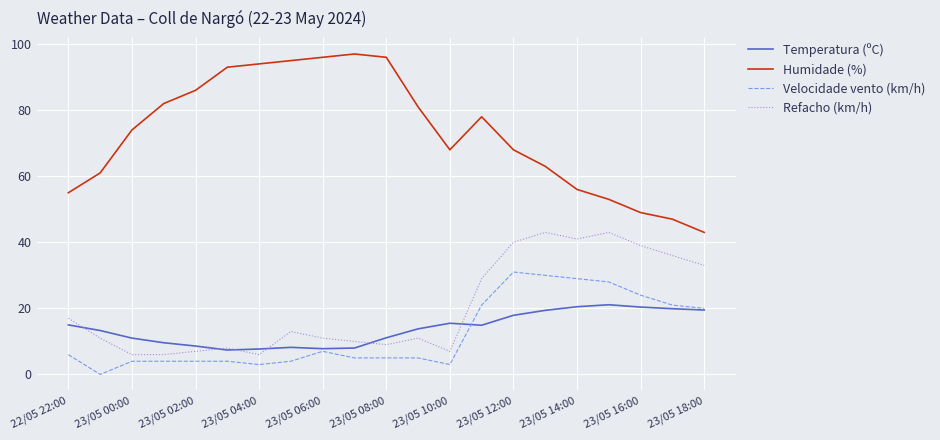

True or false: Temperatura (ºC) and Humidade (%) intersect in this chart.

False